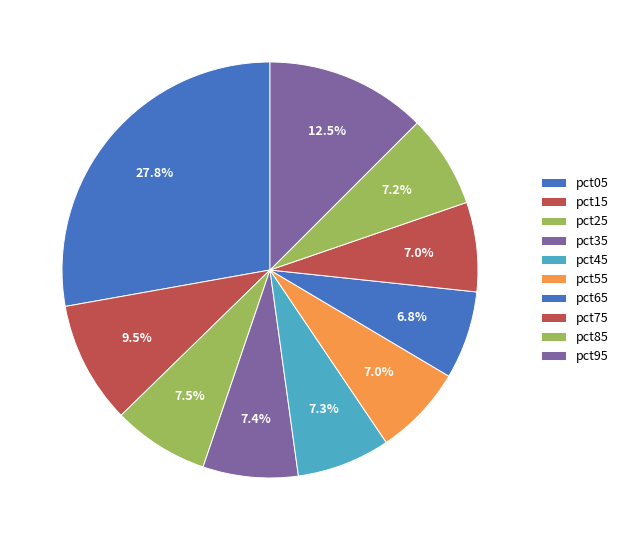

Which slice is the smallest?

pct65